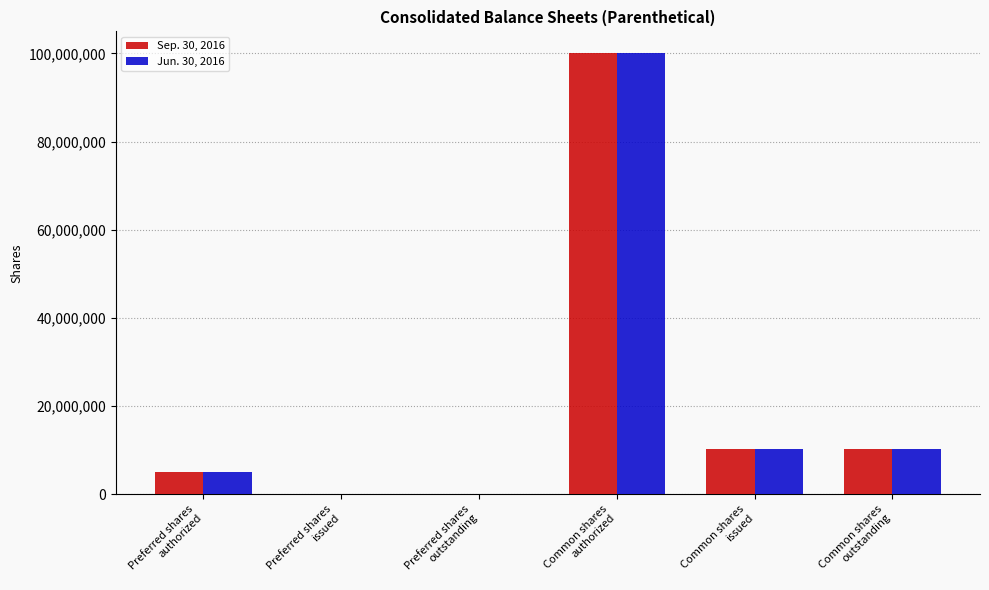

What is the maximum value shown in the chart?

100000000